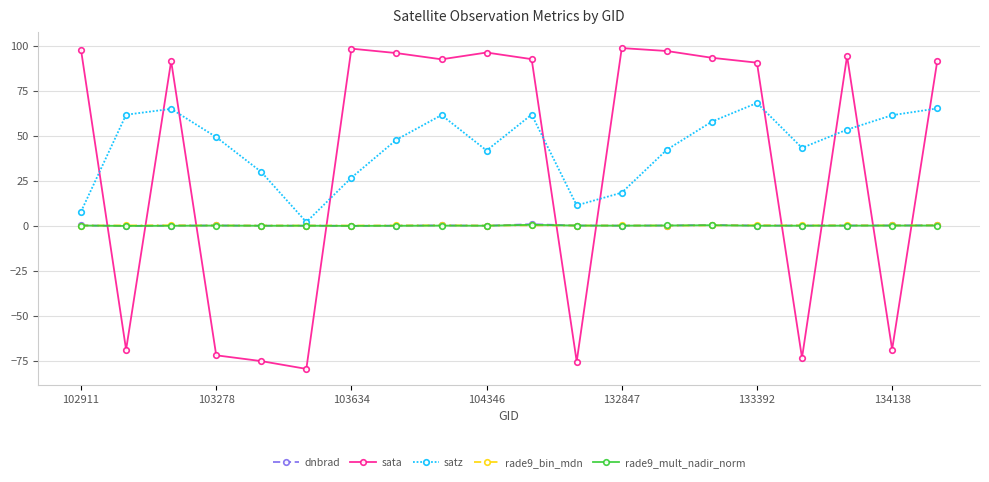

What is the lowest value of the sata series?

-79.2